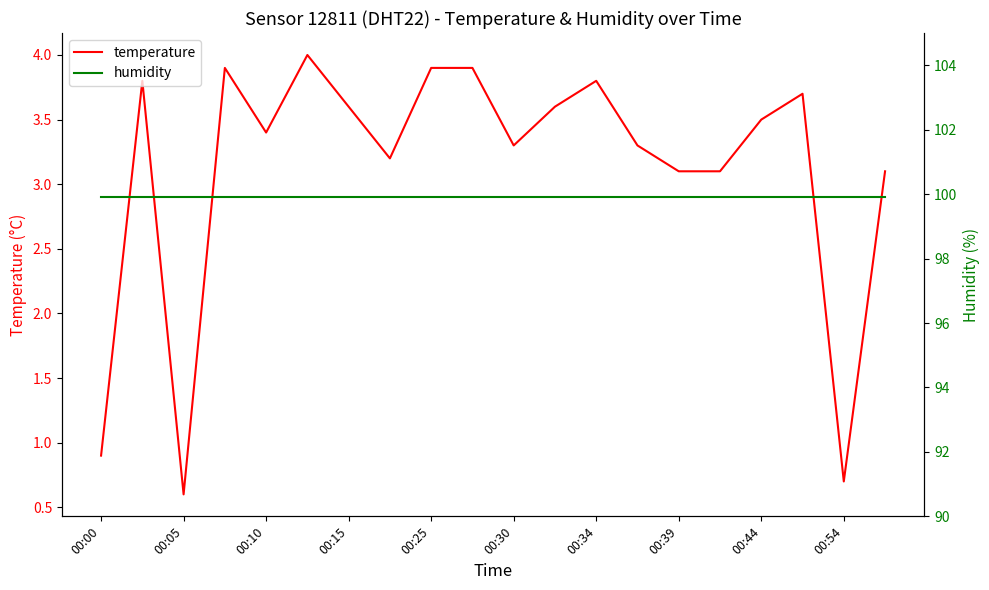

How many data points in temperature are above 3?

17